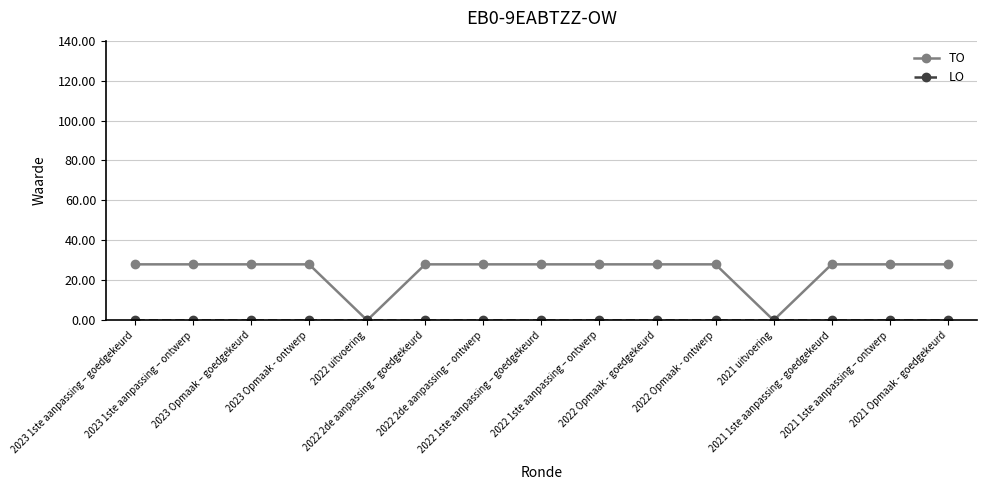

At how many categories does at least one series exceed 8?

13